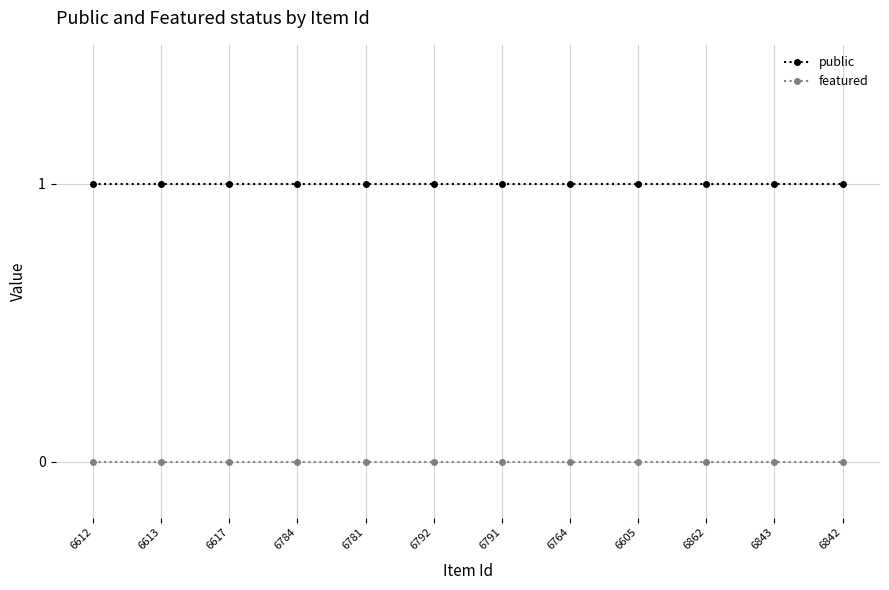

What are all the series names shown in the legend?

public, featured